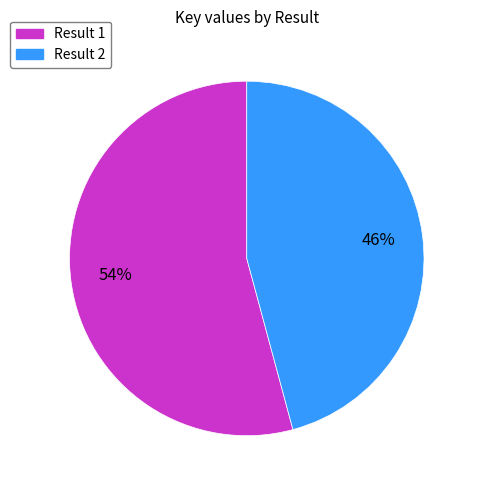

How many segments does this pie chart have?

2